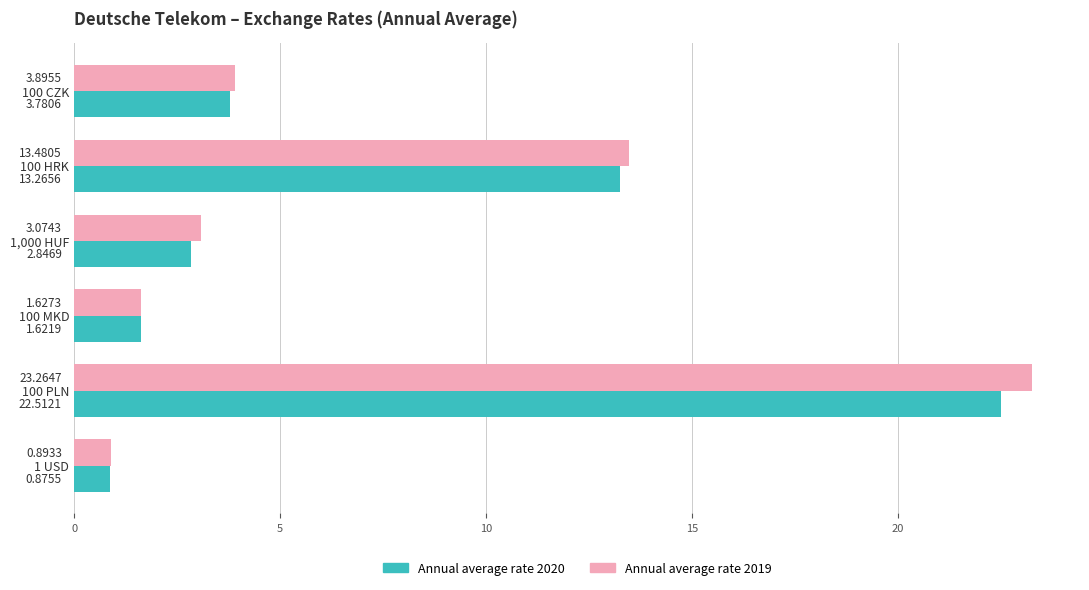

Which series has the largest total across all categories?

Annual average rate 2019